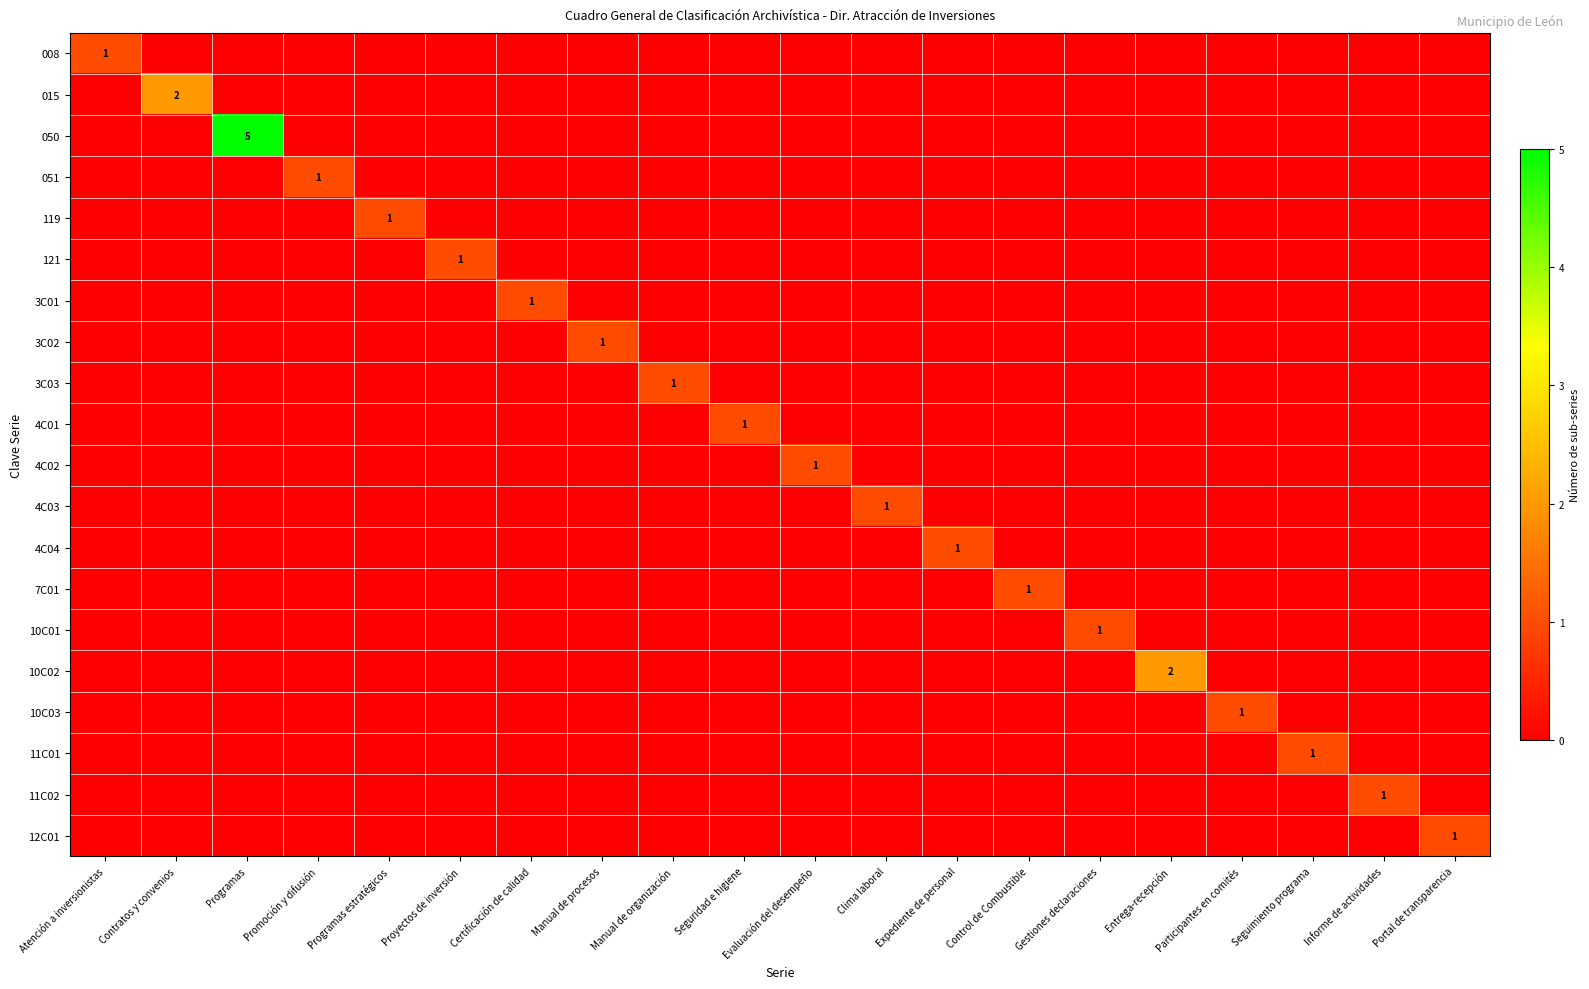

What is the sum of all 119 values?

1